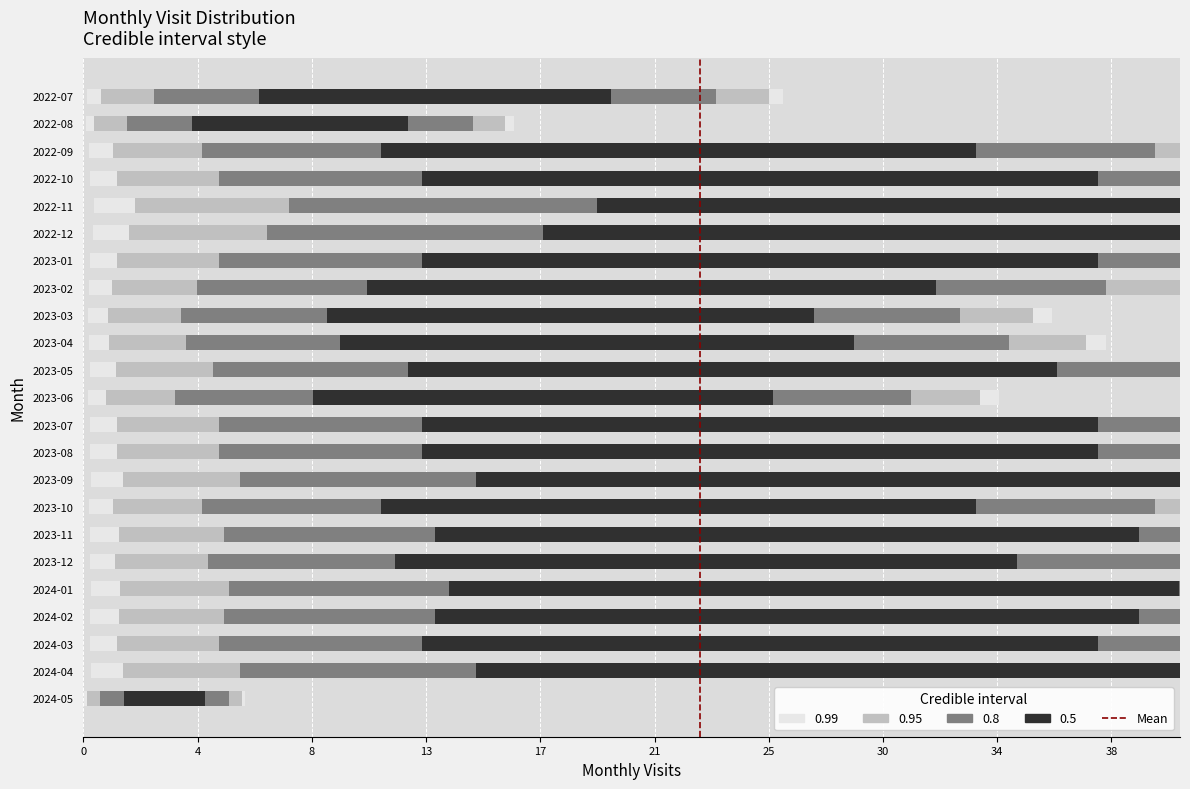

What is the value of the 2nd bar from the left?

1